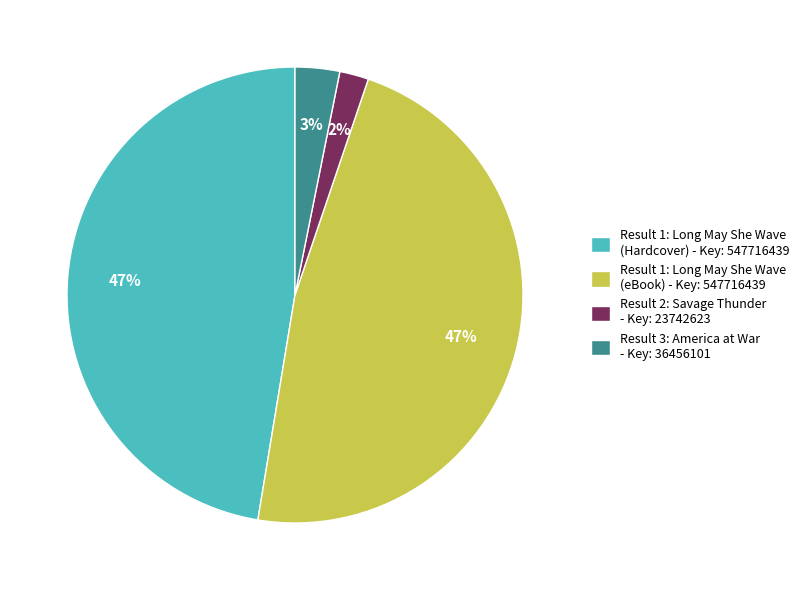

To the nearest percent, what is the average slice percentage?

25%